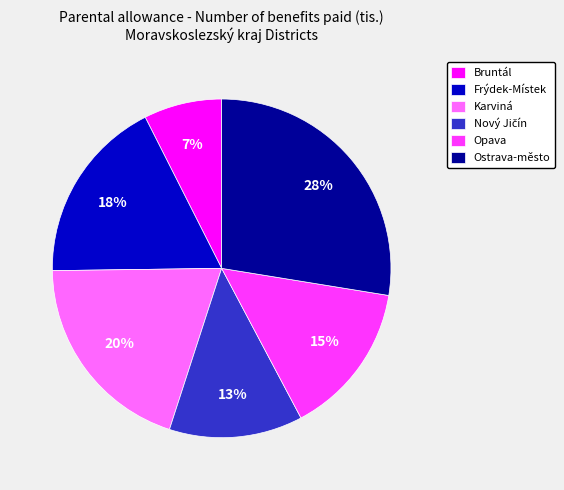

Which category has the biggest portion of the pie?

Ostrava-město